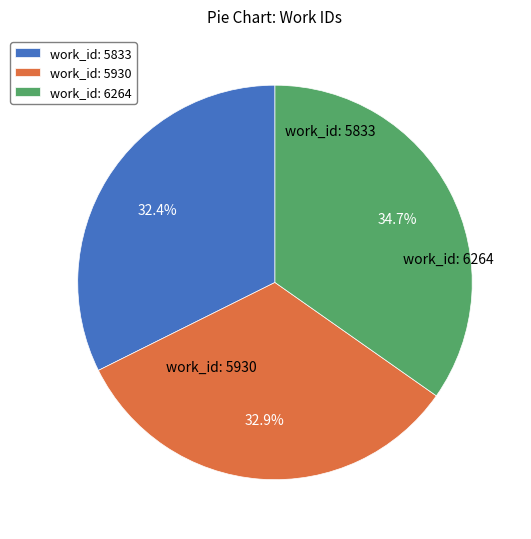

Count the number of slices in the pie.

3